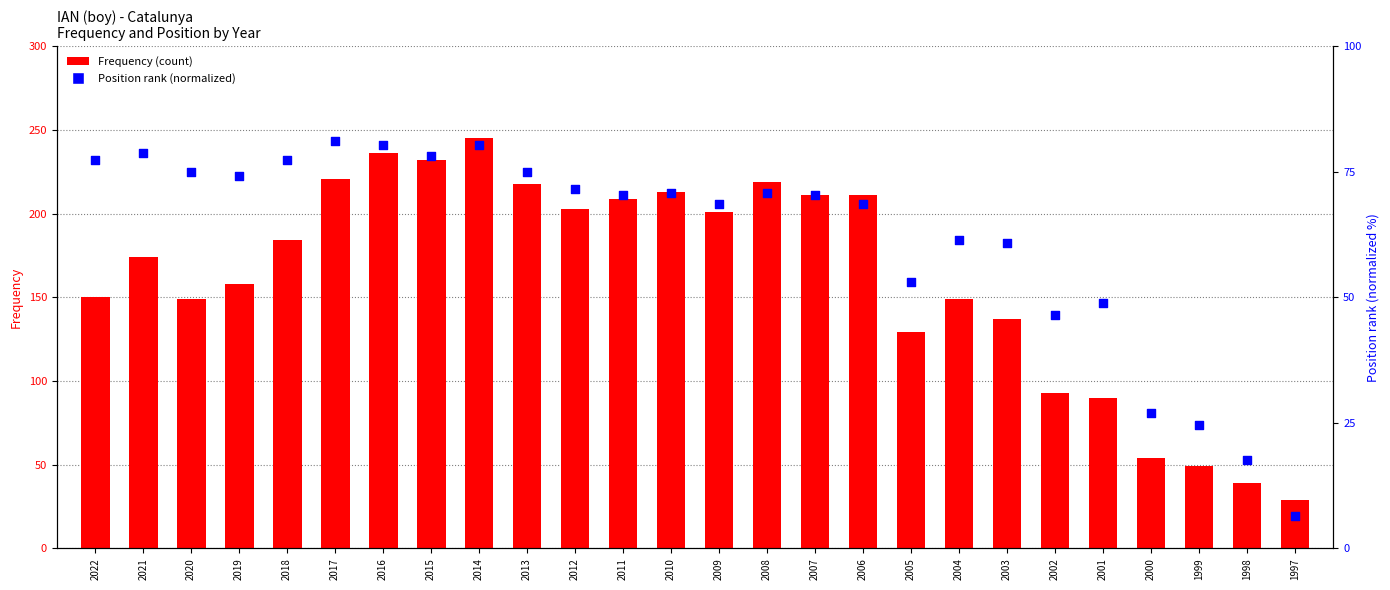

Which series has the largest total across all categories?

Frequency